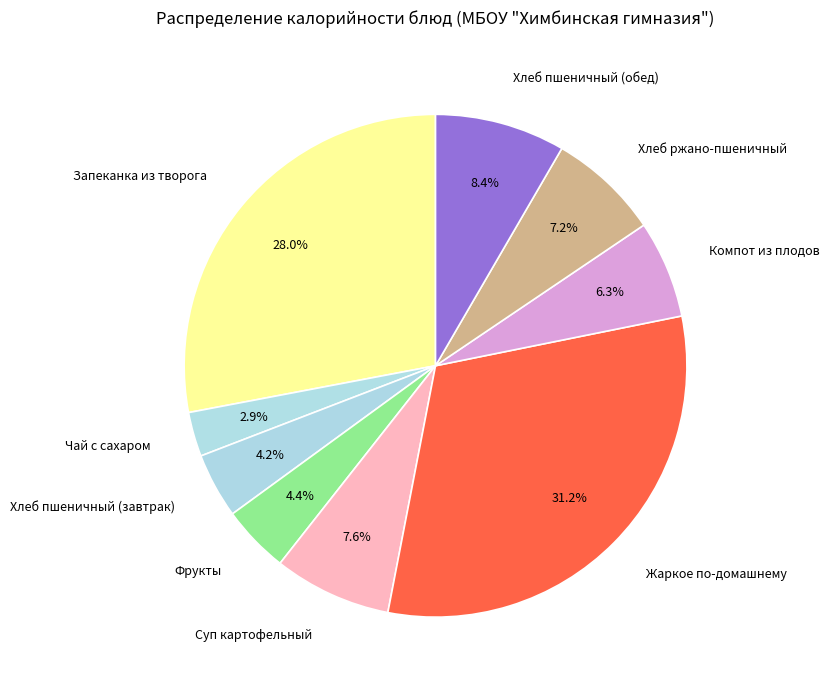

What is the ratio of the value at Хлеб пшеничный (обед) to the value at Жаркое по-домашнему?

0.3